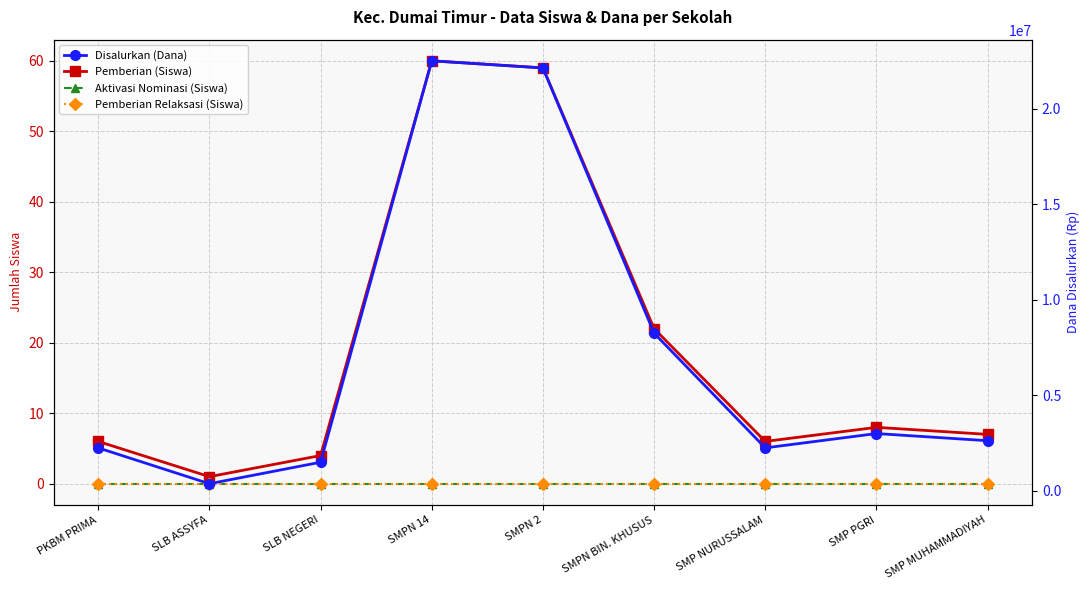

At which label is Pemberian (Siswa) closest to 30?

SMPN BIN. KHUSUS